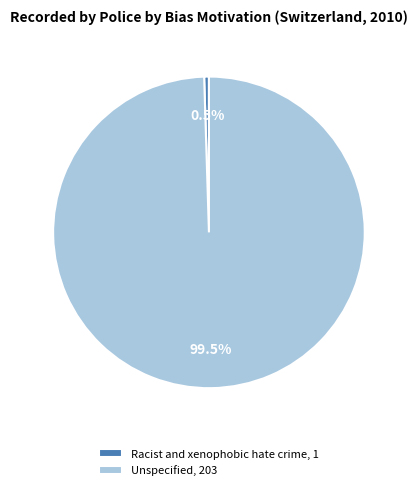

True or false: Unspecified accounts for 89% of the total.

False